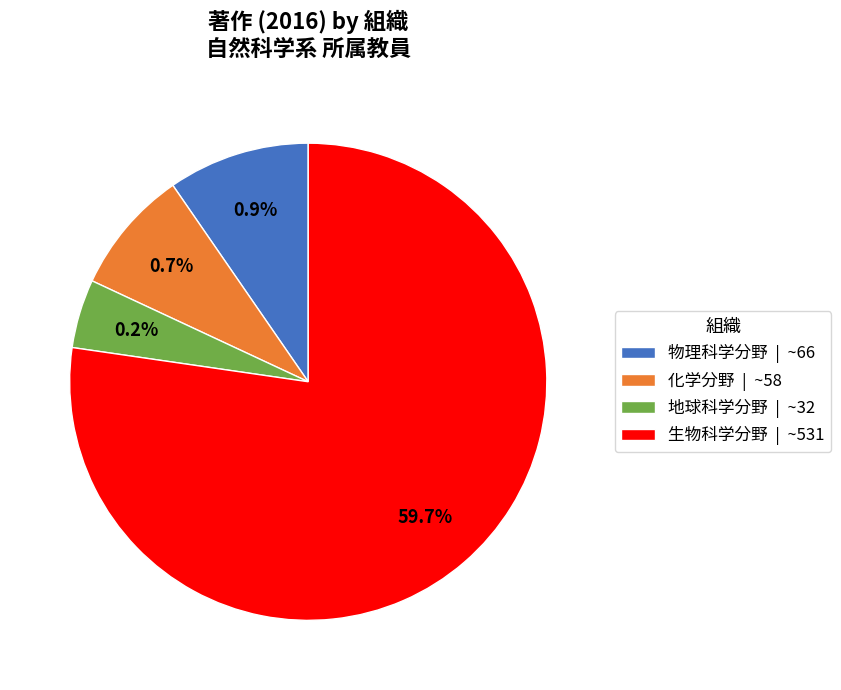

Which category has the biggest portion of the pie?

生物科学分野